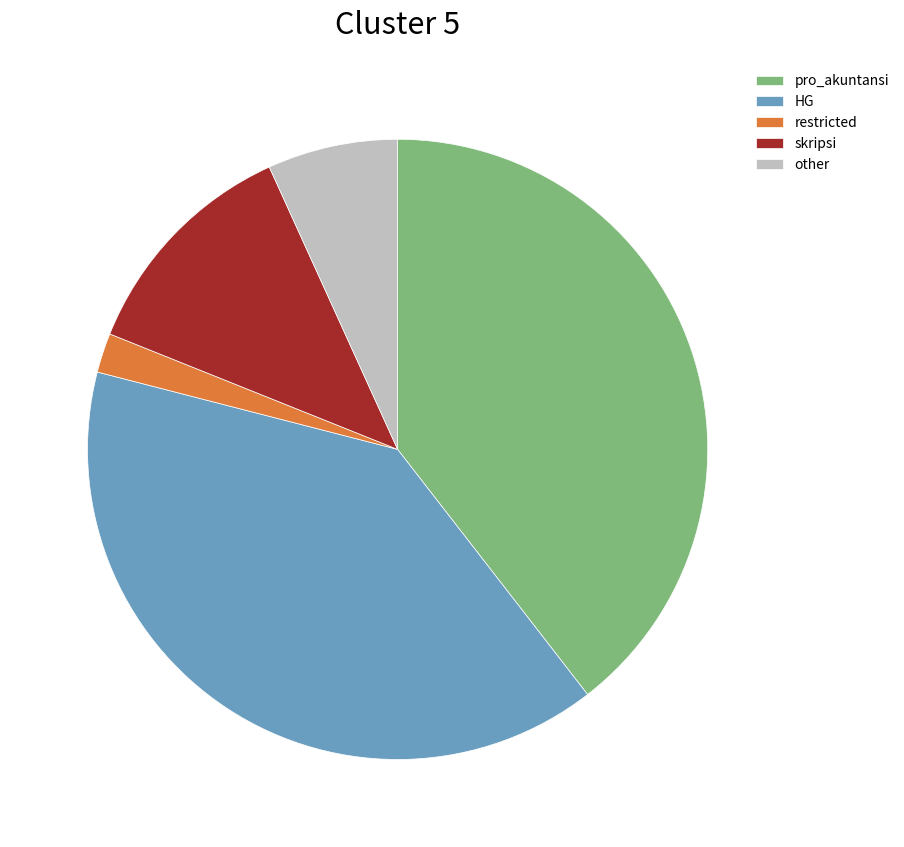

The HG slice represents 47% of the pie. True or false?

False